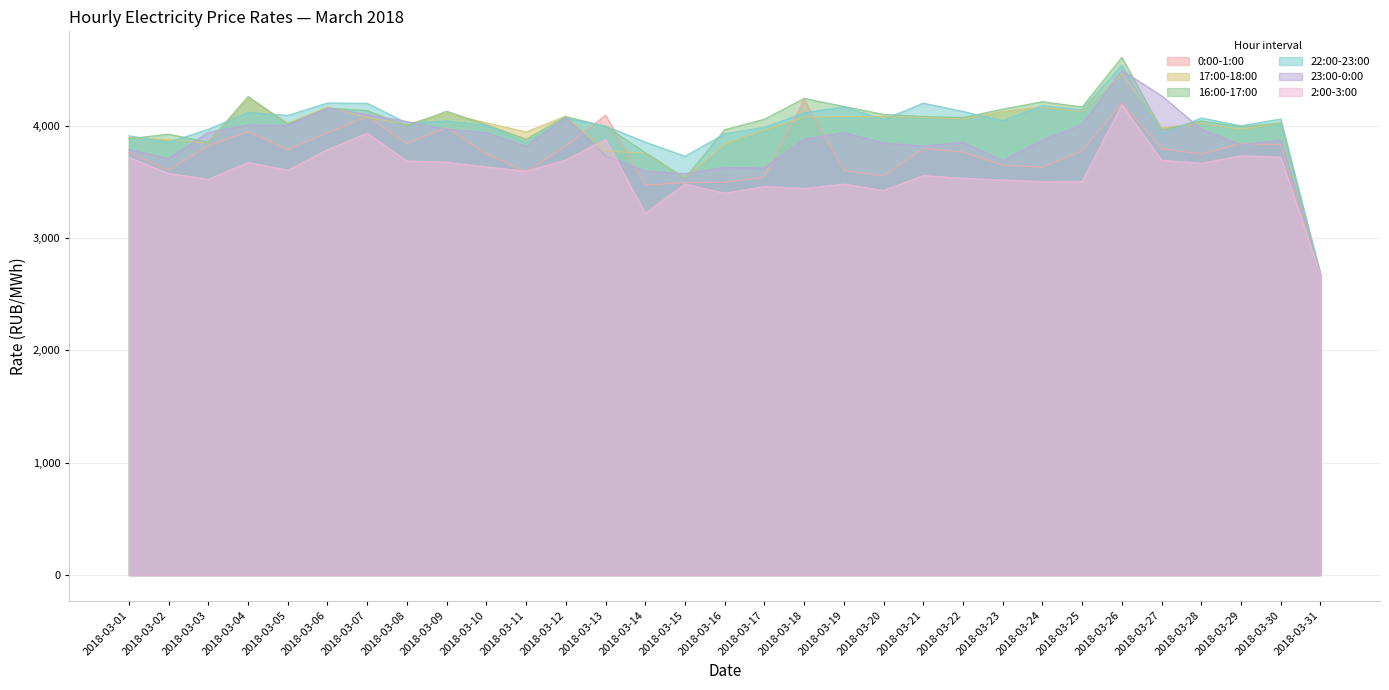

How many values in the 23:00-0:00 series exceed 3872?

16